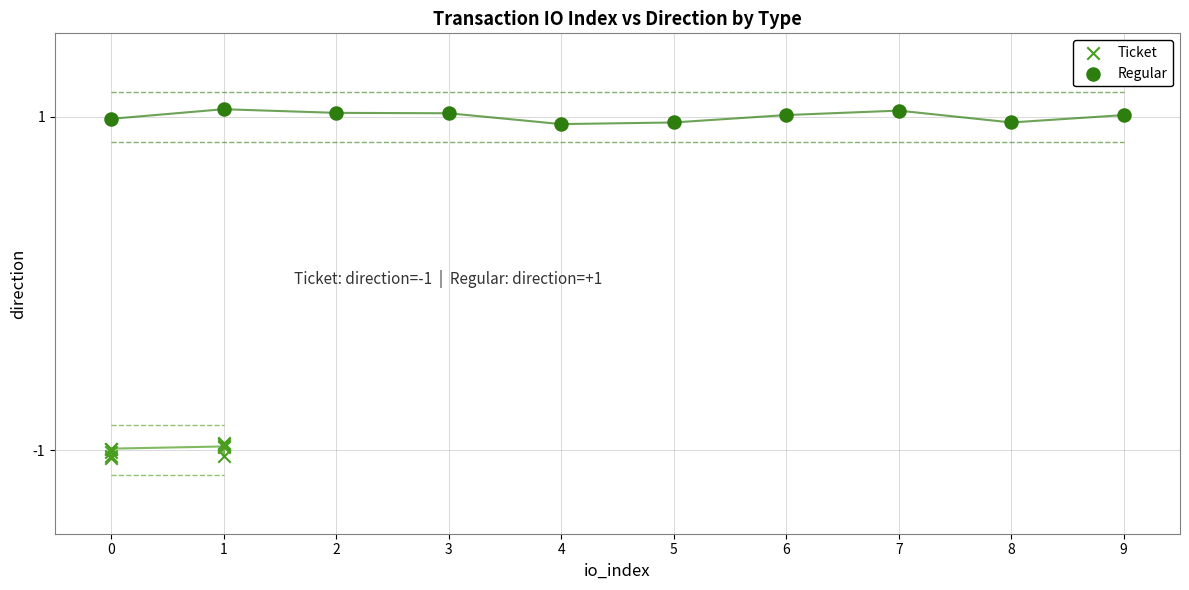

Which series contains the lowest Y value?

Ticket